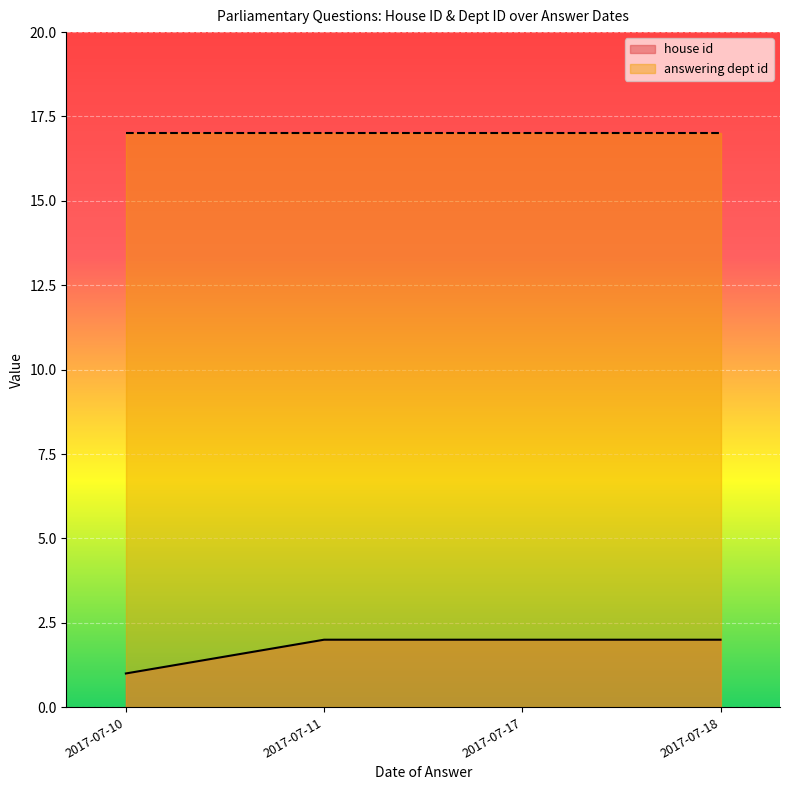

Rank the series by their maximum value, from lowest to highest.

house id, answering dept id